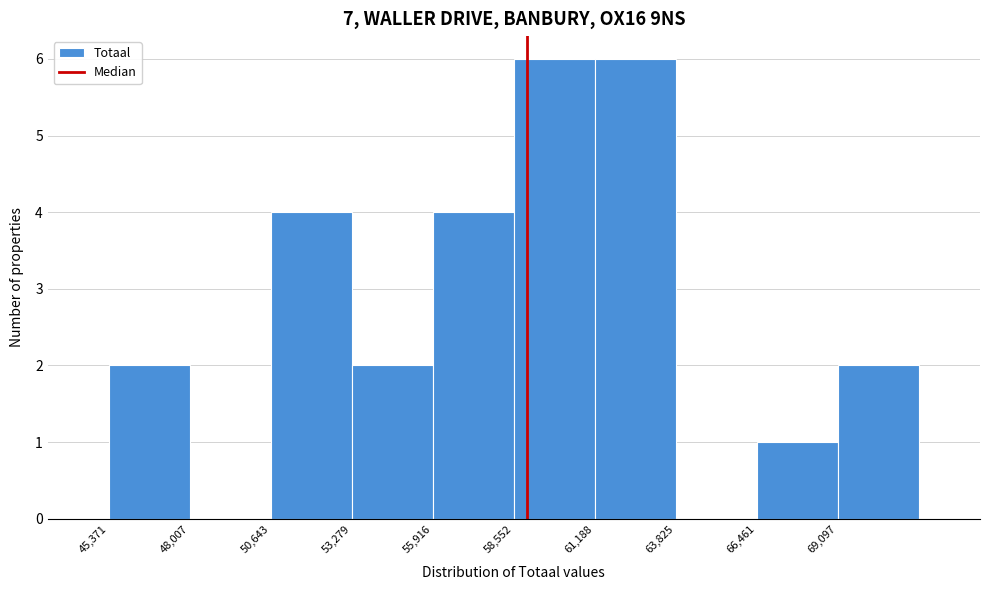

Reading left to right, transcribe this chart: for each bar, give the range it covers on the x-axis and its height. Neither the bar edges nor the heights are printed on the chart, so give them approximately, as read against the axes.

45500 to 48000: 2
48000 to 50500: 0
50500 to 53500: 4
53500 to 56000: 2
56000 to 58500: 4
58500 to 61000: 6
61000 to 64000: 6
64000 to 66500: 0
66500 to 69000: 1
69000 to 71500: 2